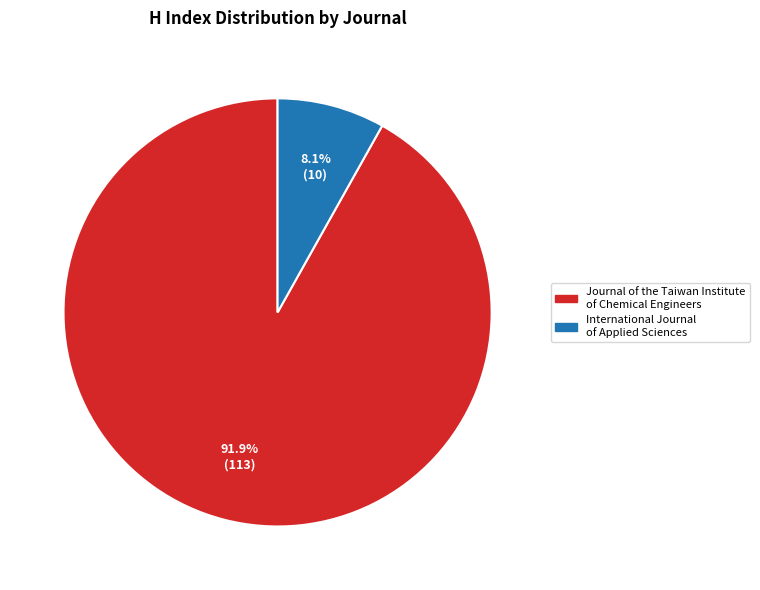

Is International Journal of Applied Sciences the majority of the pie?

No